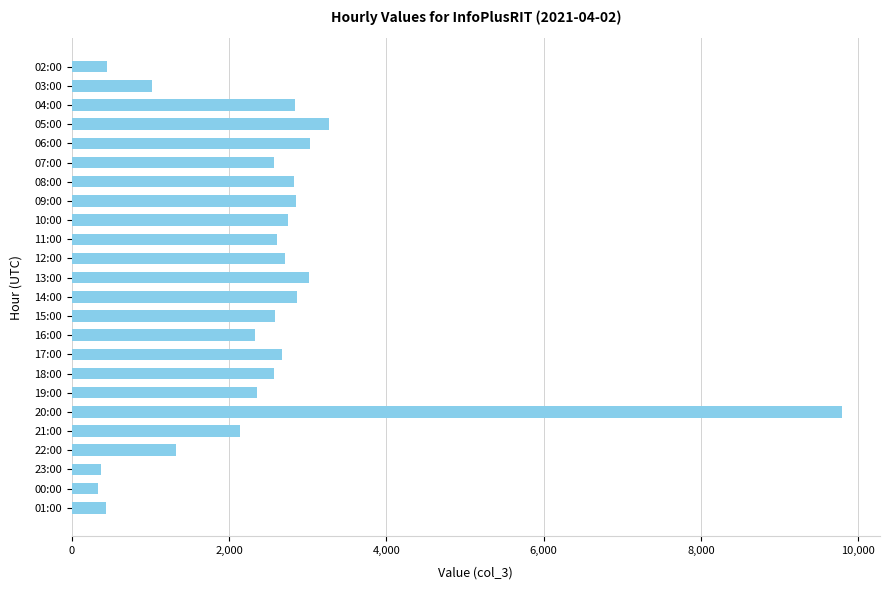

Does the chart contain stacked bars?

No